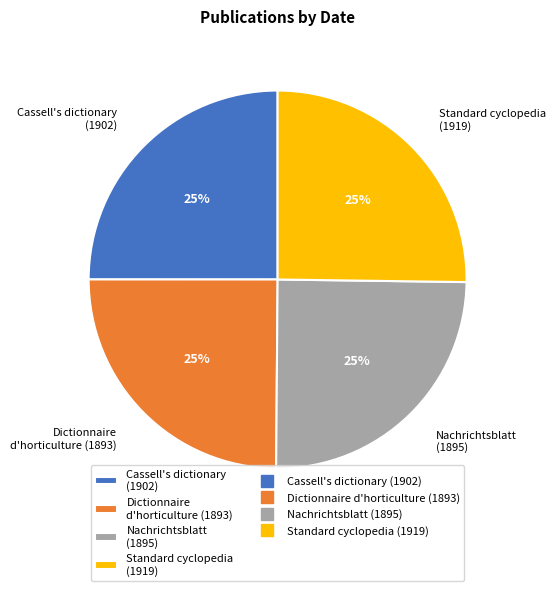

To the nearest percent, what is the average slice percentage?

25%